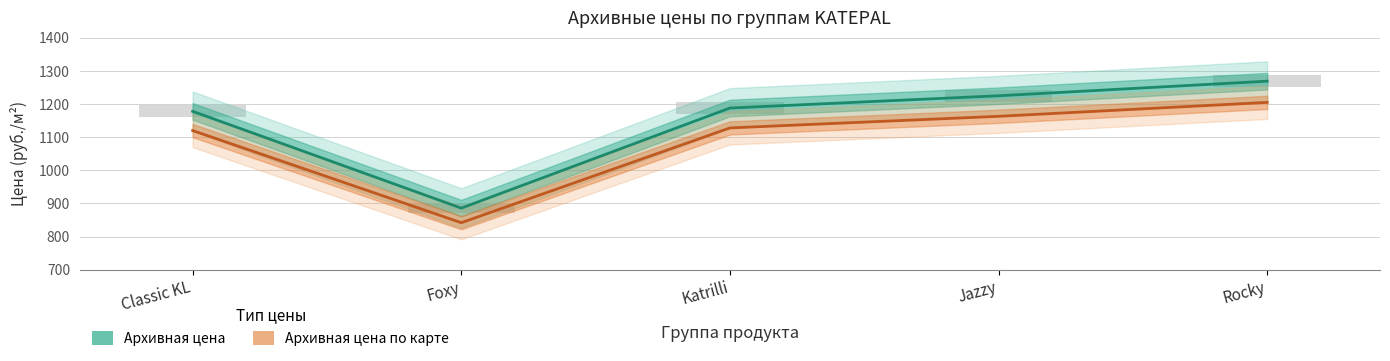

The Архивная цена по карте series shows 1163 at Jazzy. True or false?

True